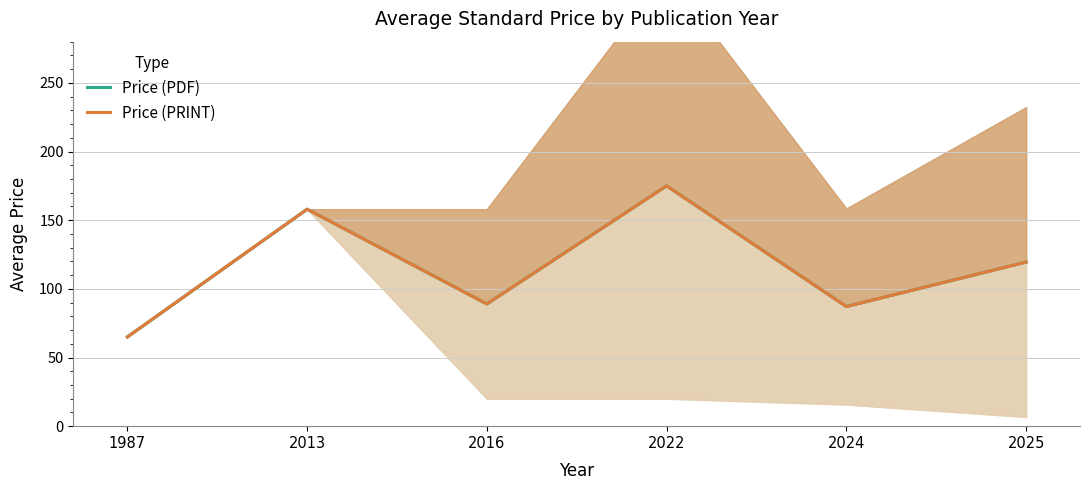

What is the greatest value displayed?

175.0